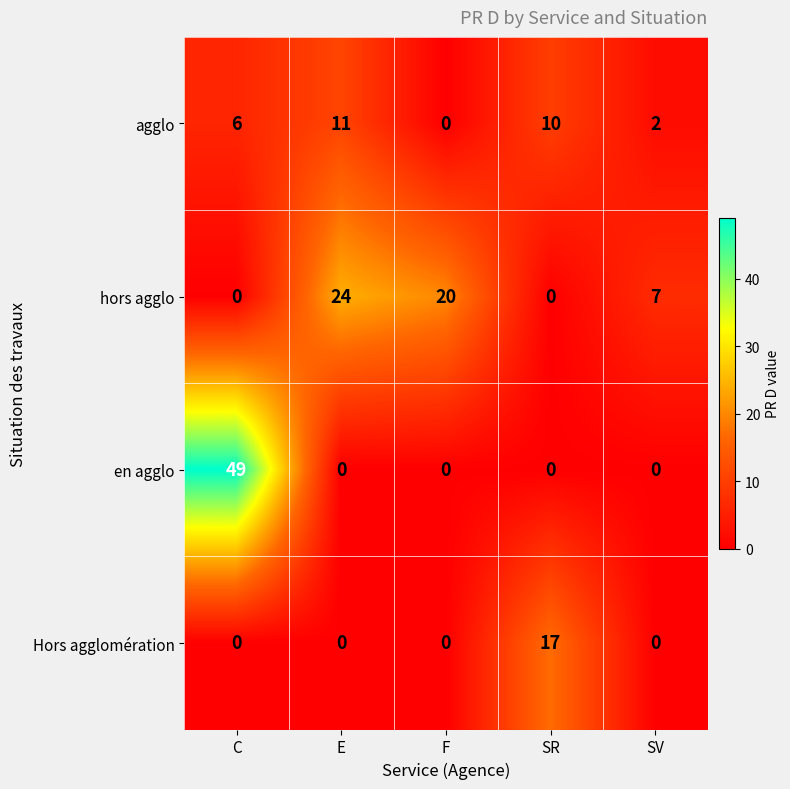

At which category is the sum across all series the highest?

C